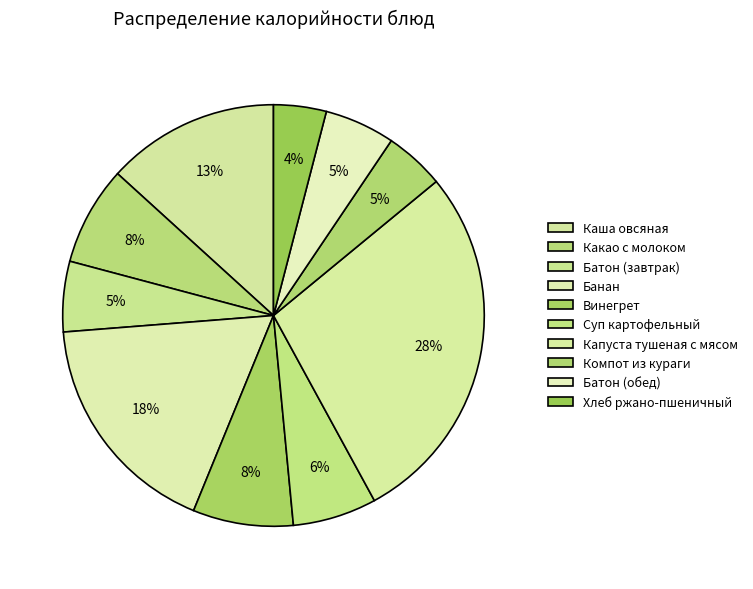

The Компот из кураги slice represents 5% of the pie. True or false?

True